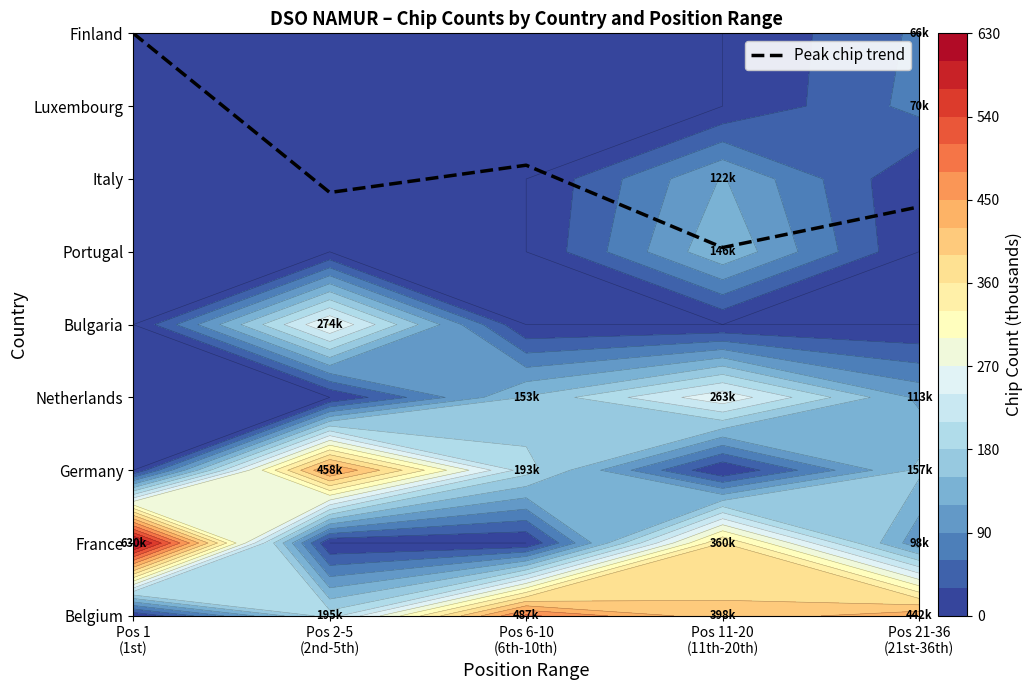

Count the number of data series in this chart.

1